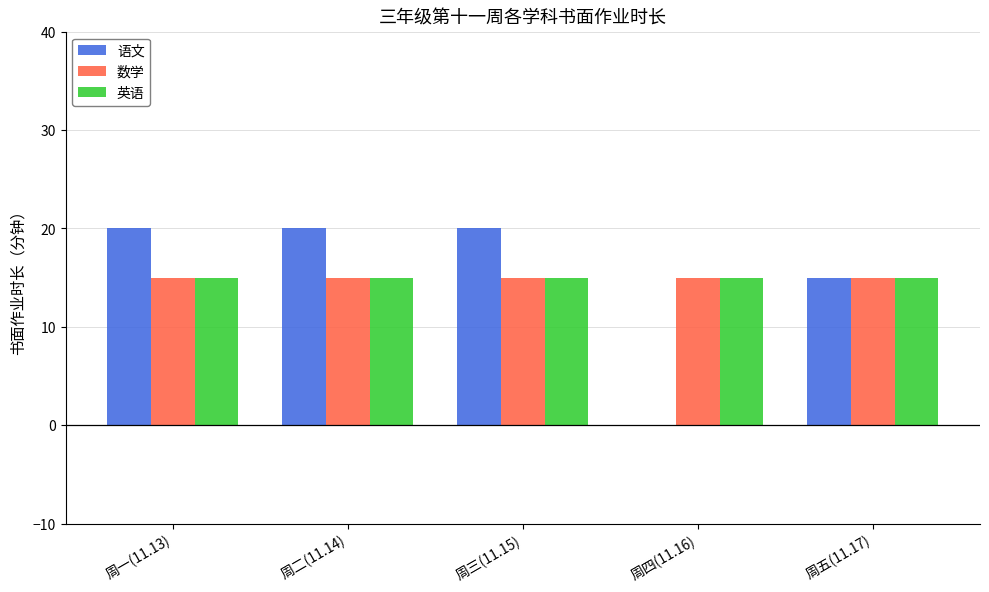

Are the bars horizontal?

No